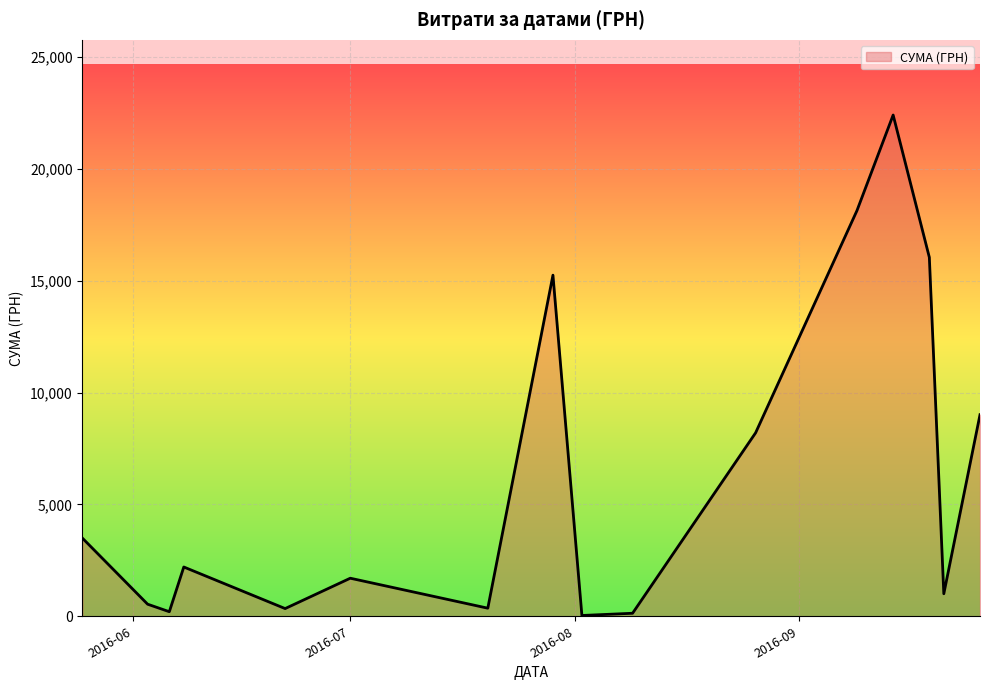

What is the difference between the maximum and minimum values?

22365.5